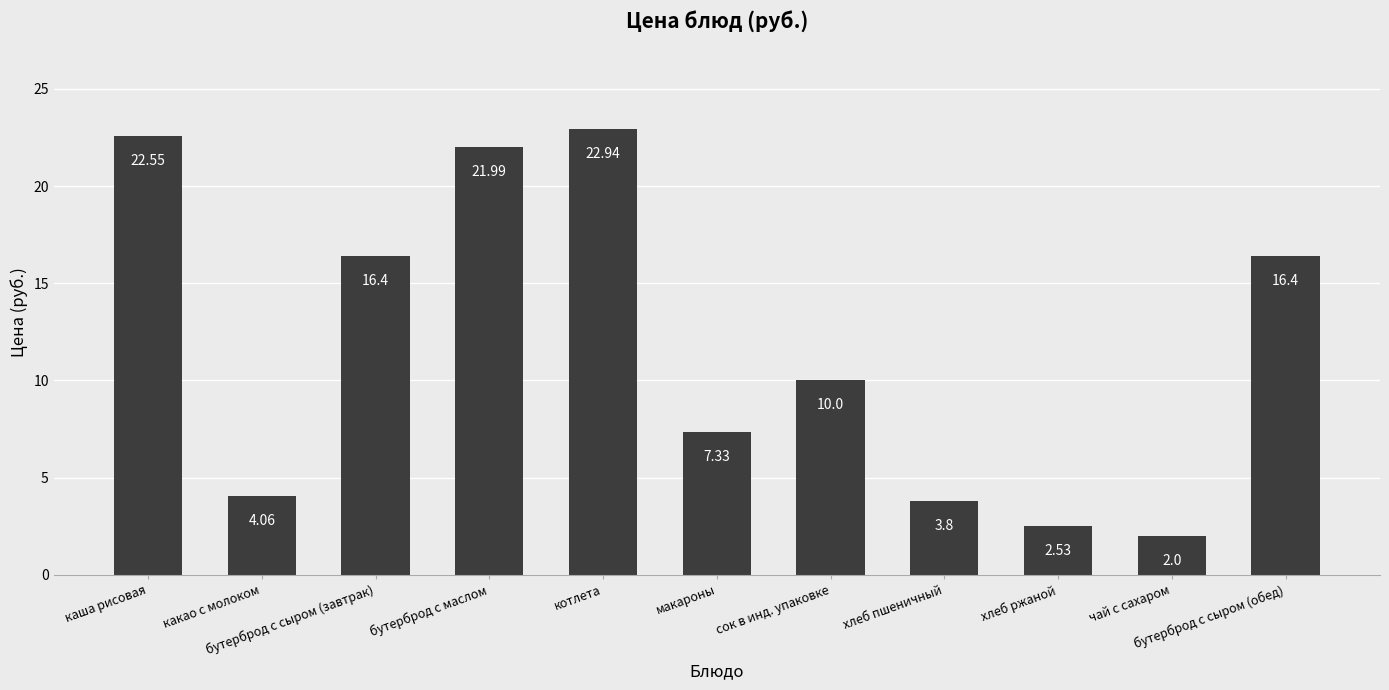

How many series are shown in this chart?

1